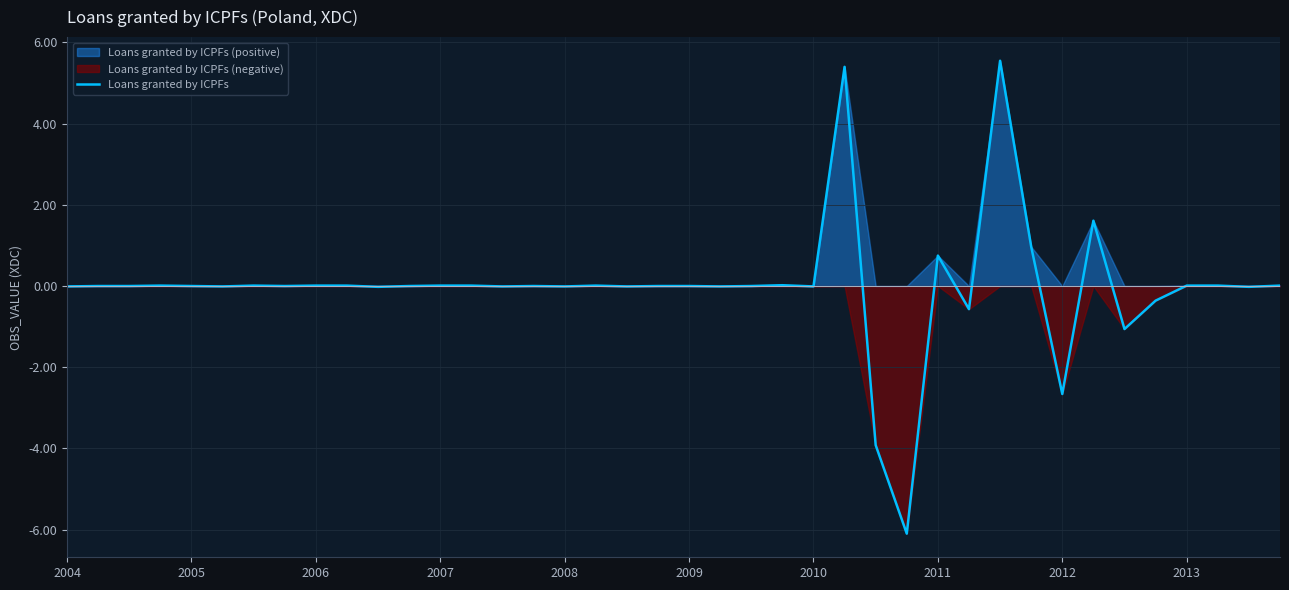

How many points are higher than both their immediate neighbors (excluding endpoints)?

13